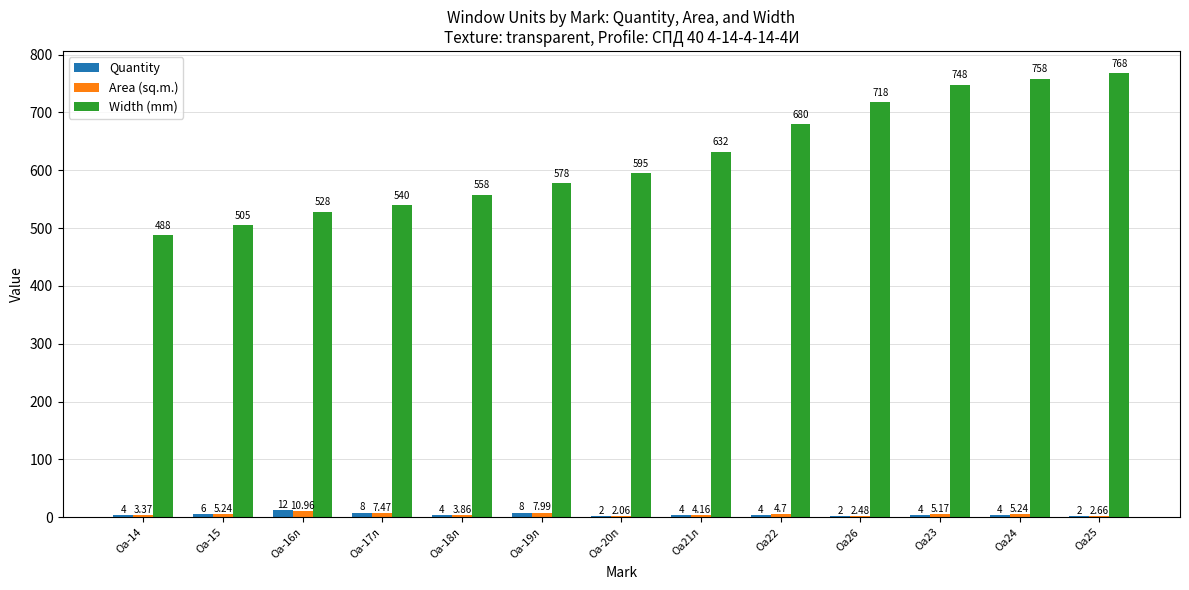

Which series has the largest total across all categories?

Width (mm)